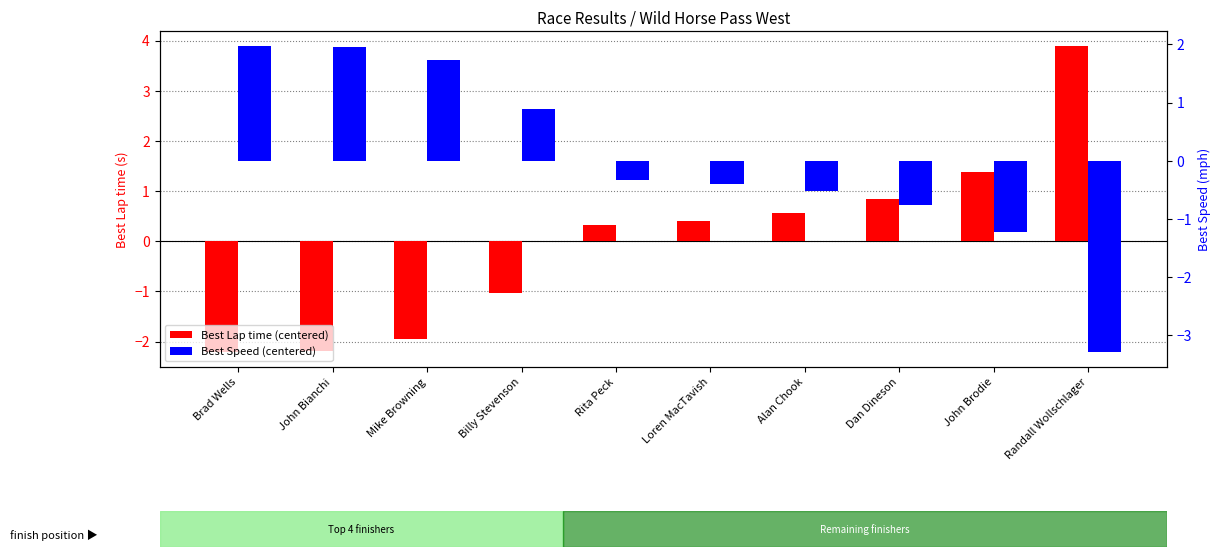

Which category has the lowest value in the Best Speed (centered) series?

Randall Wollschlager